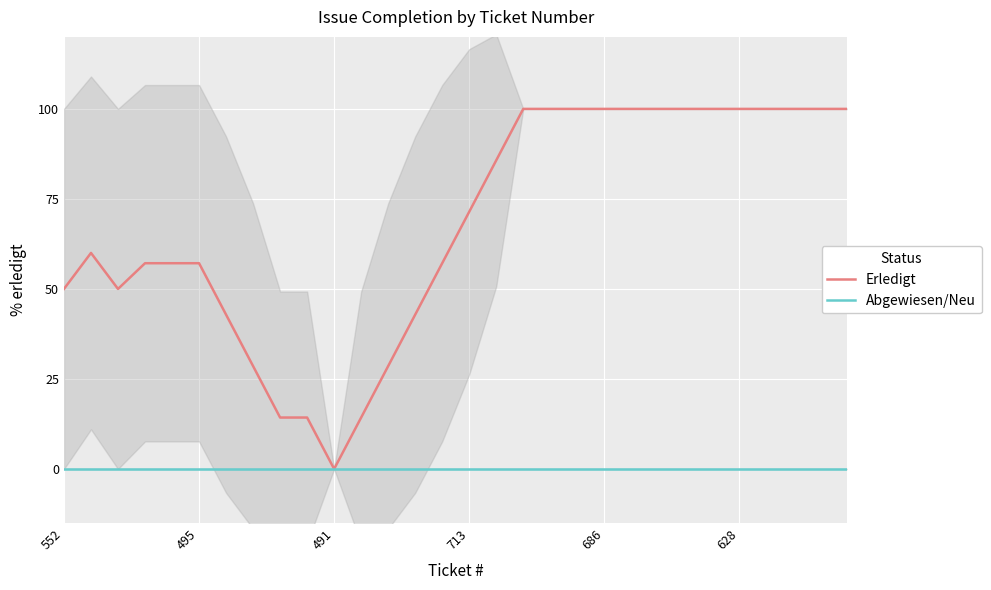

True or false: Erledigt has a value of 140.0 at 22.

False